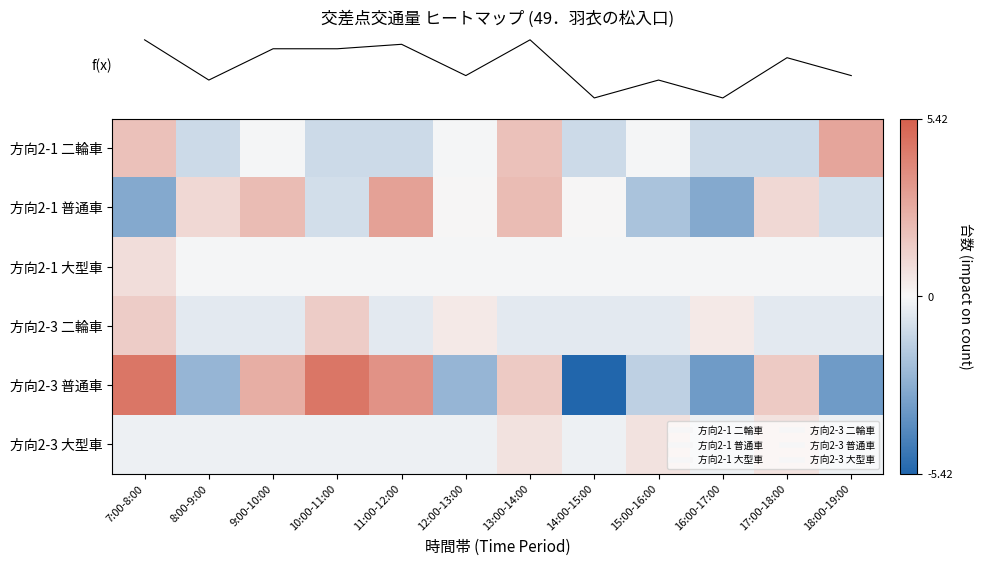

At how many categories does at least one series exceed -4?

12